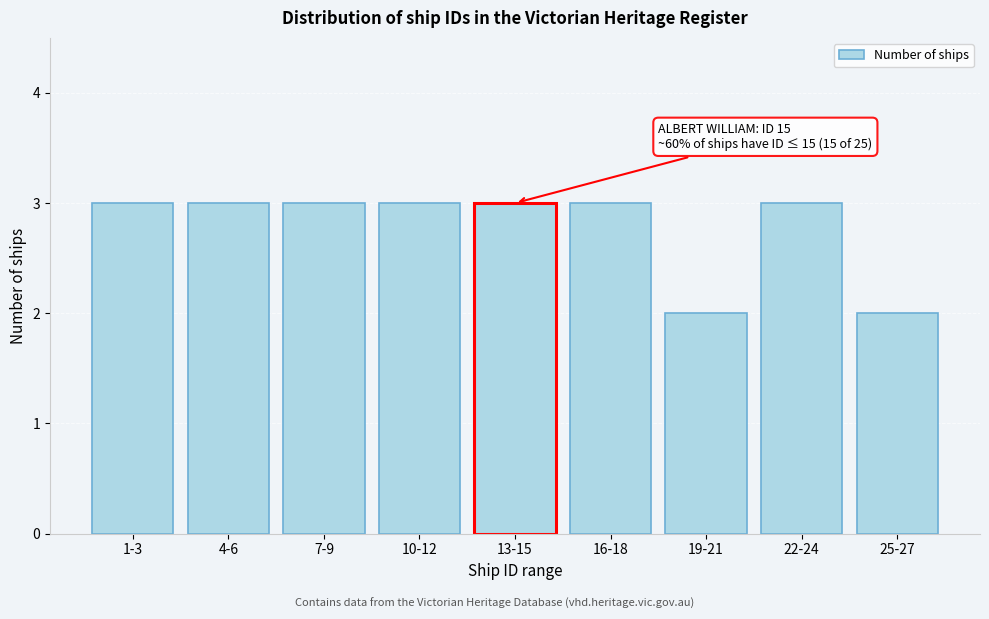

Reading right to left, what are all the values shown in this chart?

2	3	2	3	3	3	3	3	3